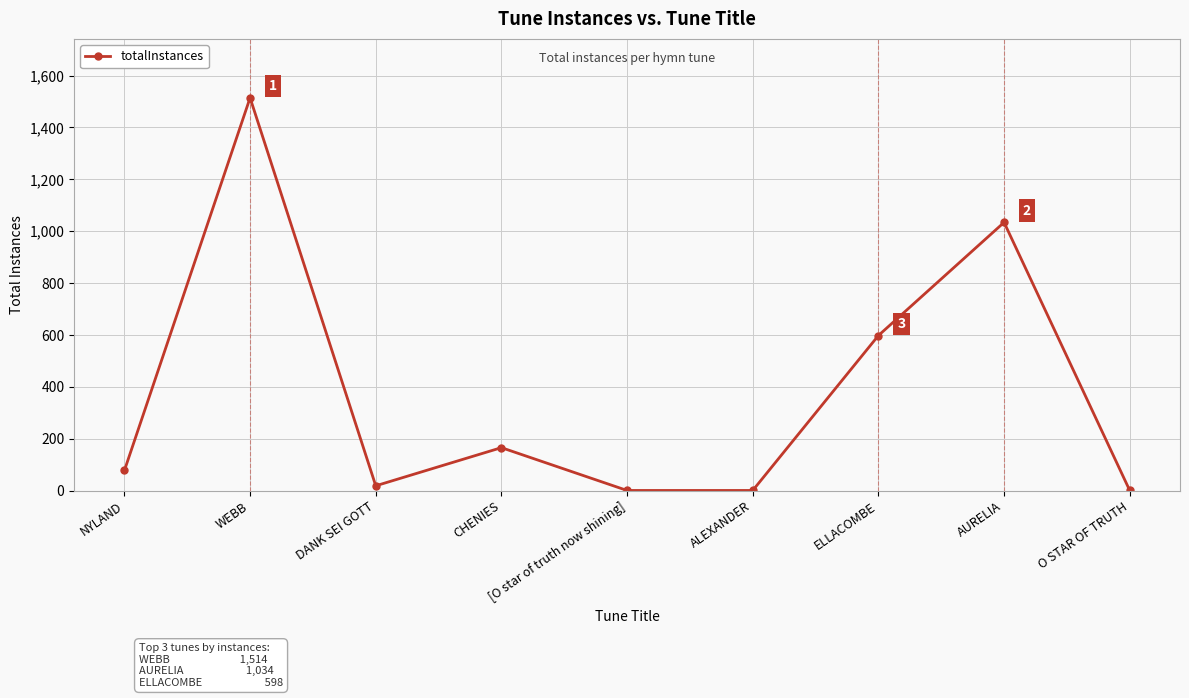

Approximately how many times larger is the value at WEBB compared to ALEXANDER?

1514.0